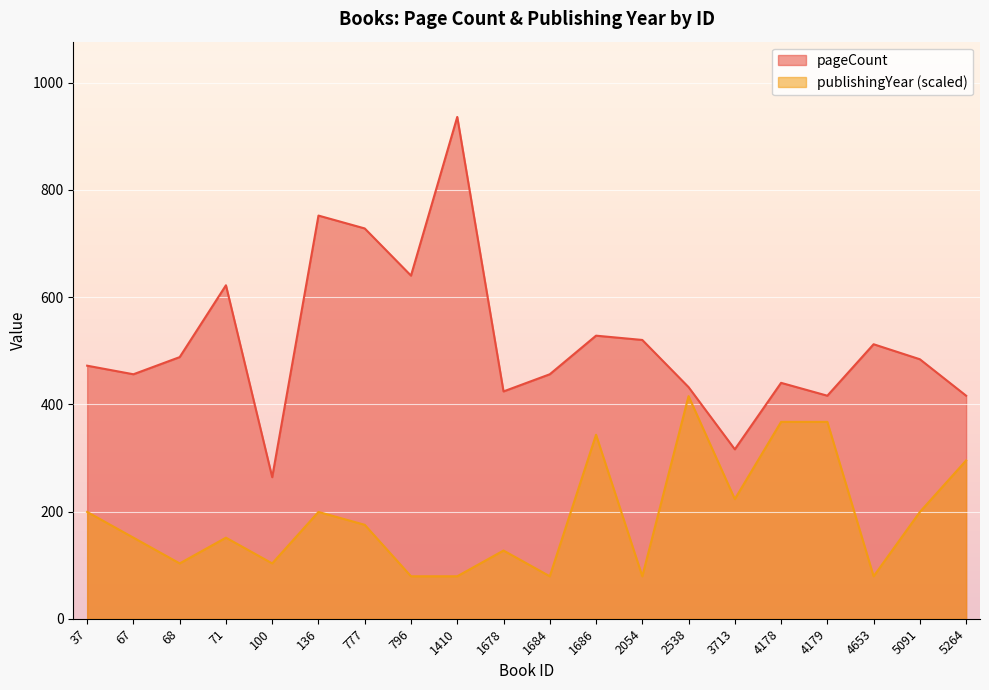

What is the total value across all series at 37?

671.2